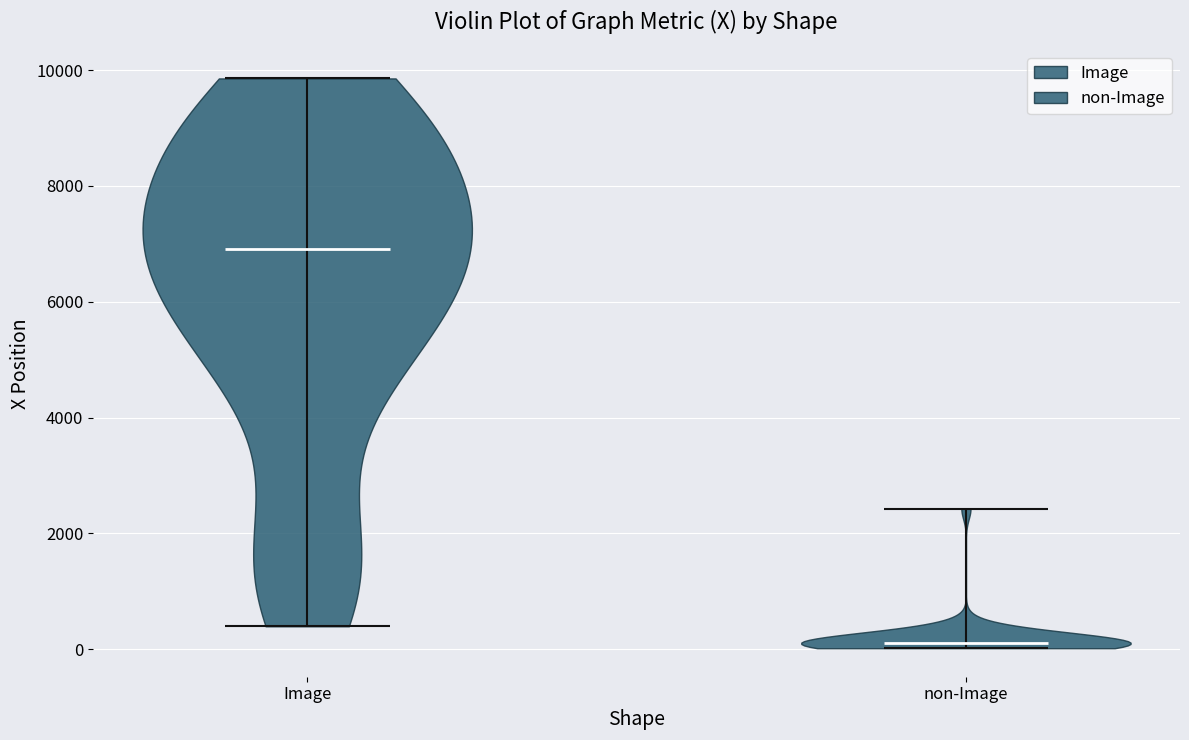

Reading left to right, read every violin against the y-axis: where its median line is, and the lowest and highest points it reaches. The values are not printed on the chart, so give them approximately, as read against the axis.

Image: median line 7000, lowest point 400, highest point 9800
non-Image: median line 200, lowest point 0, highest point 2400